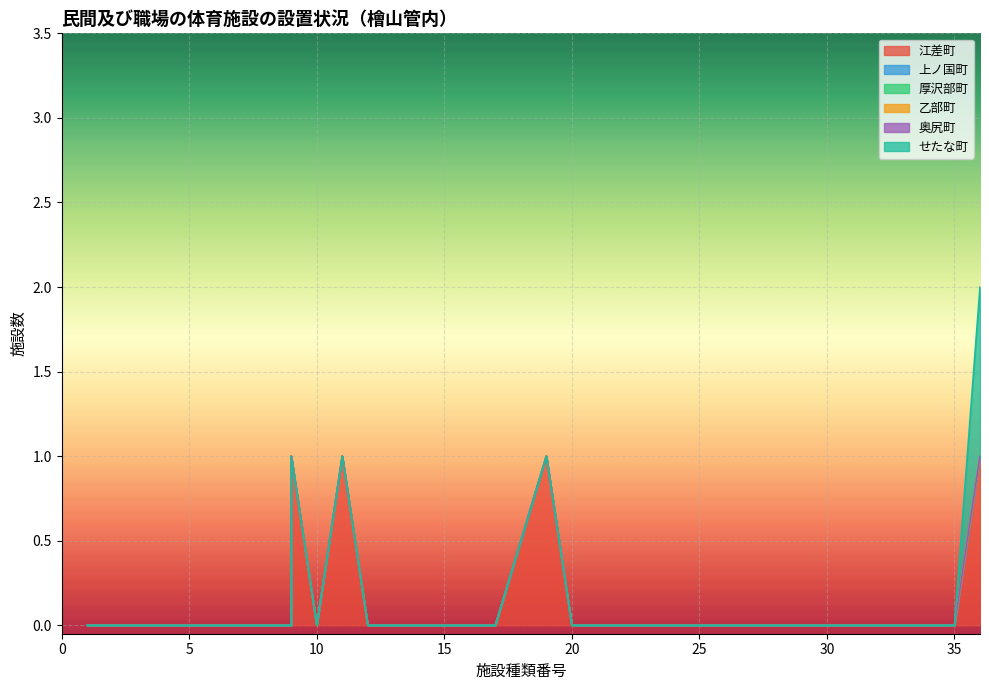

Rank the series by their maximum value, from highest to lowest.

江差町, せたな町, 上ノ国町, 厚沢部町, 乙部町, 奥尻町